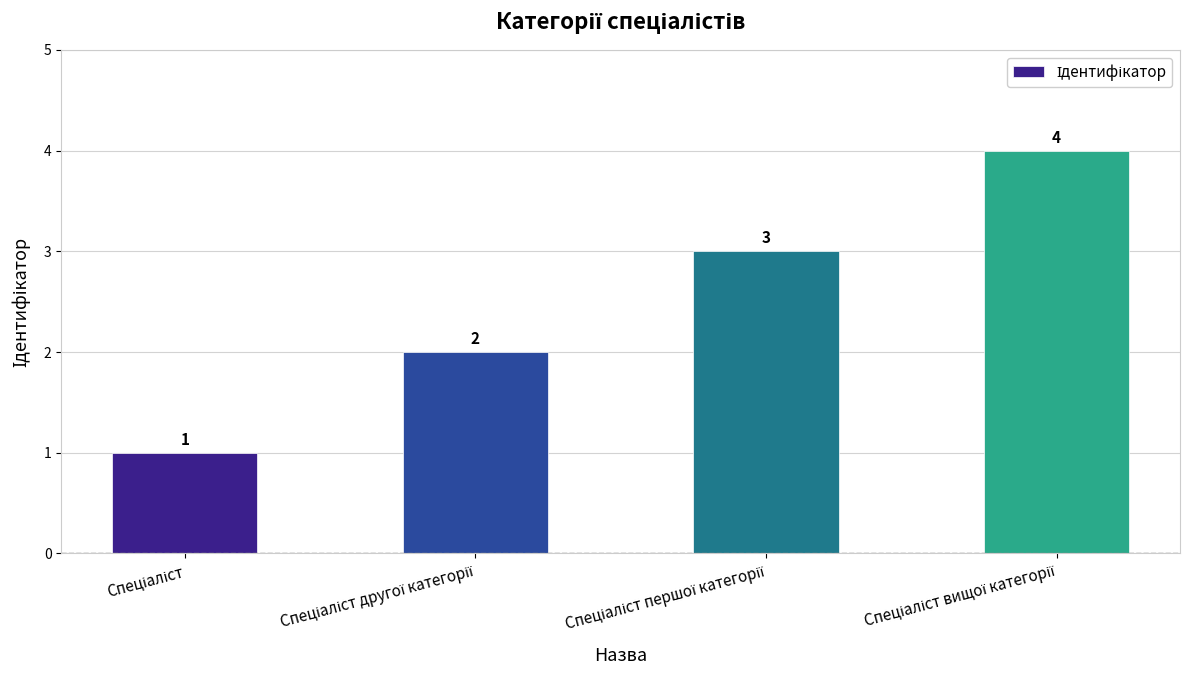

What is the maximum value shown in the chart?

4